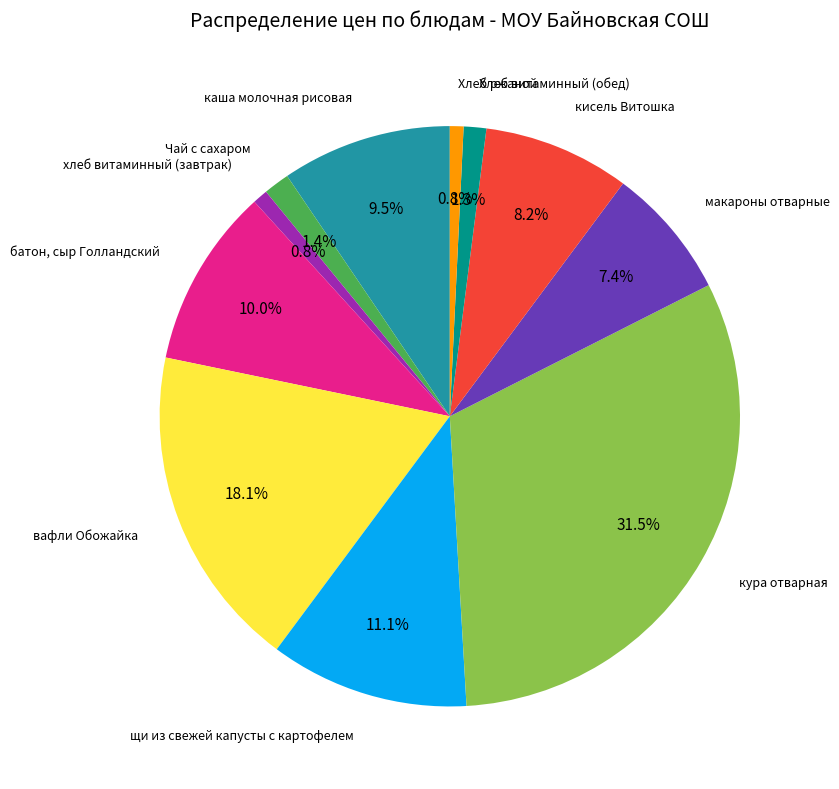

Is there a majority slice in this chart?

No